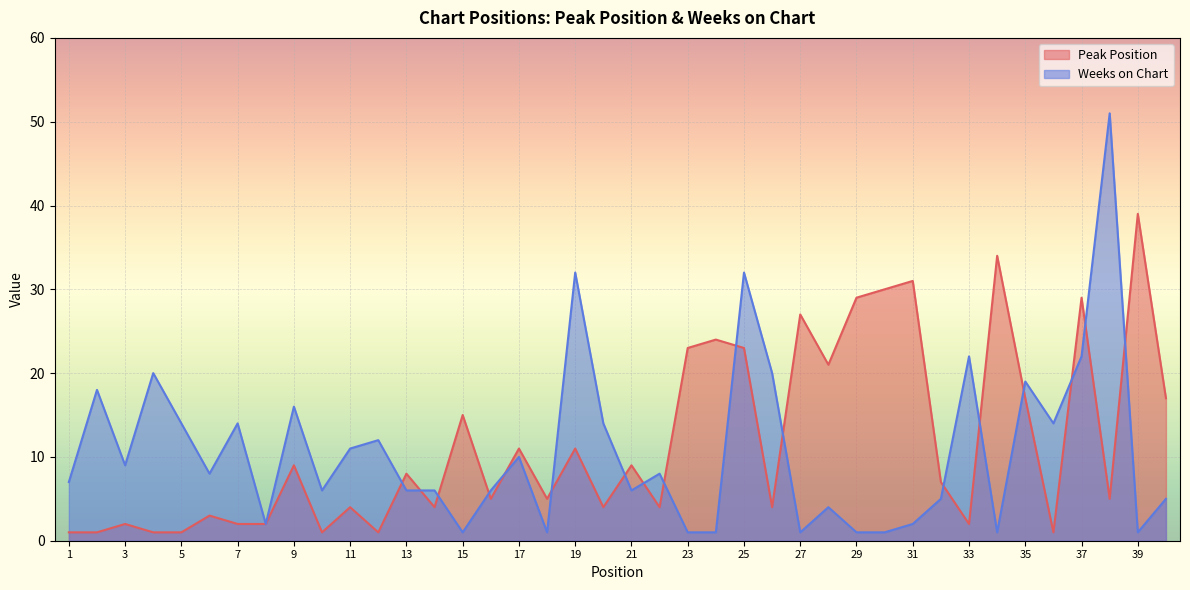

How many times do Weeks on Chart and Peak Position cross each other?

17